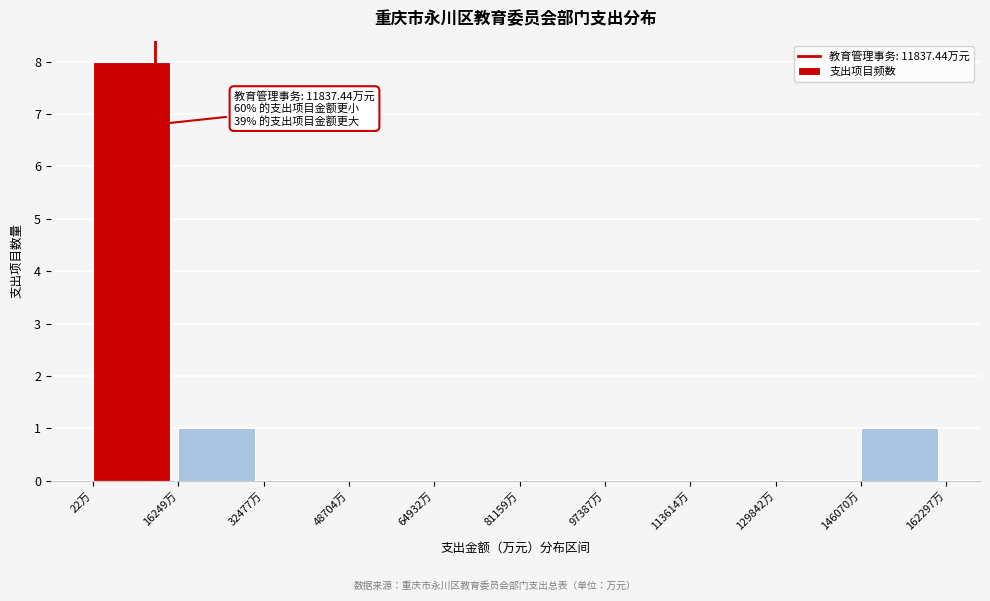

Which range on the x-axis has the tallest bar?

0 to 16000